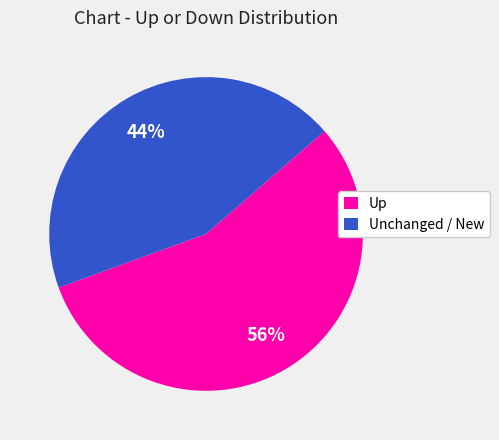

Does any single category account for the majority?

Yes